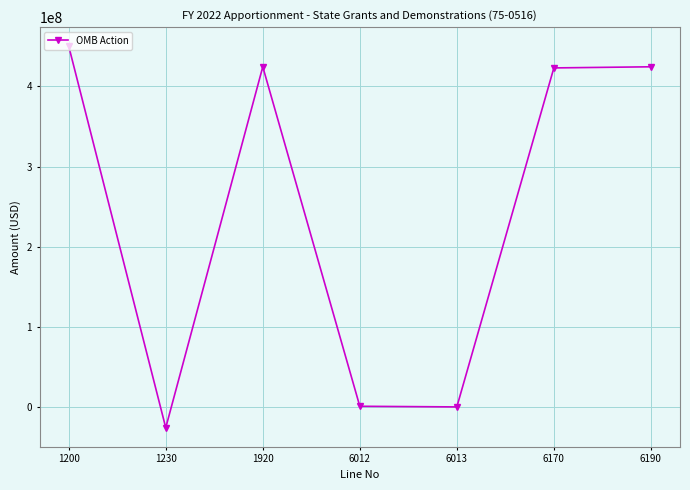

What is the difference between the maximum and minimum values?

475650000